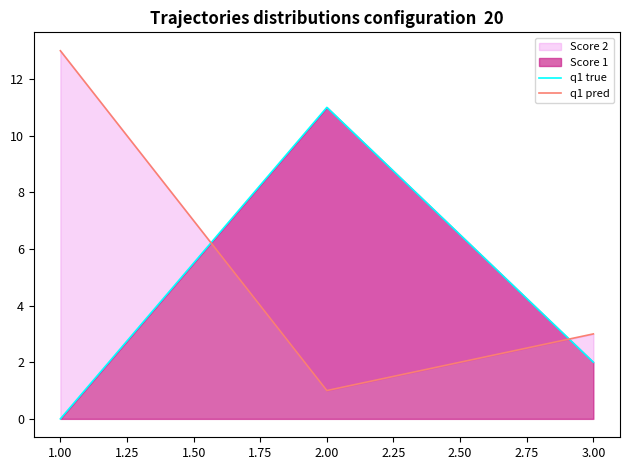

What is the value of the q1 pred point at the 1st from the left?

13